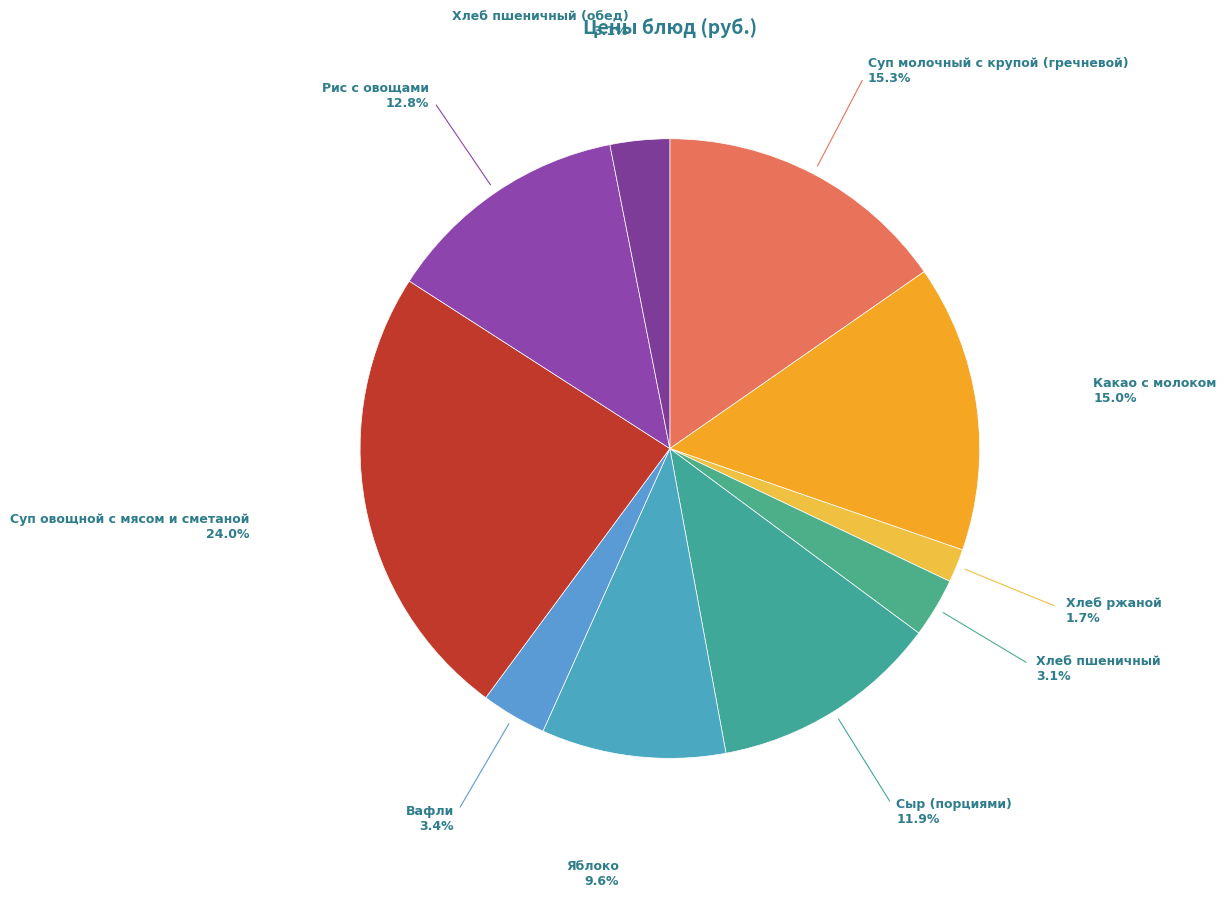

Combined, do Хлеб пшеничный and Какао с молоком account for over 50%?

No